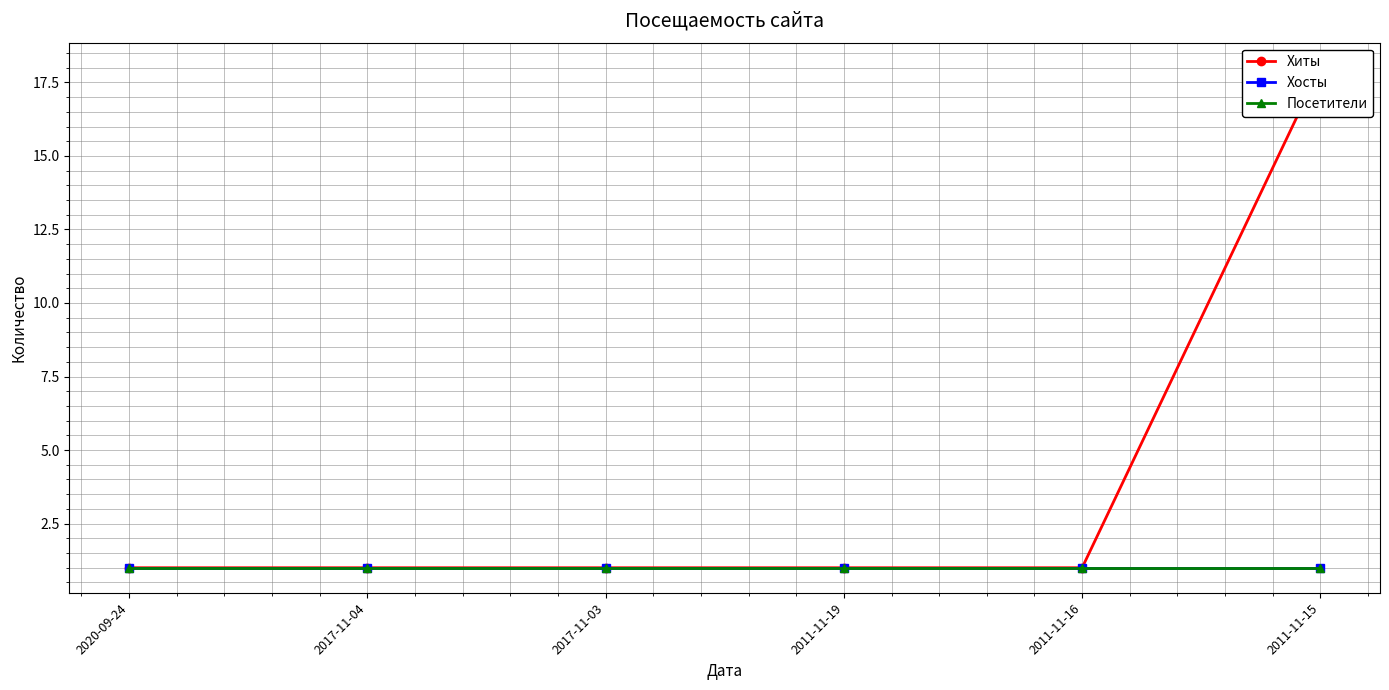

What is the average value of the Хосты series?

1